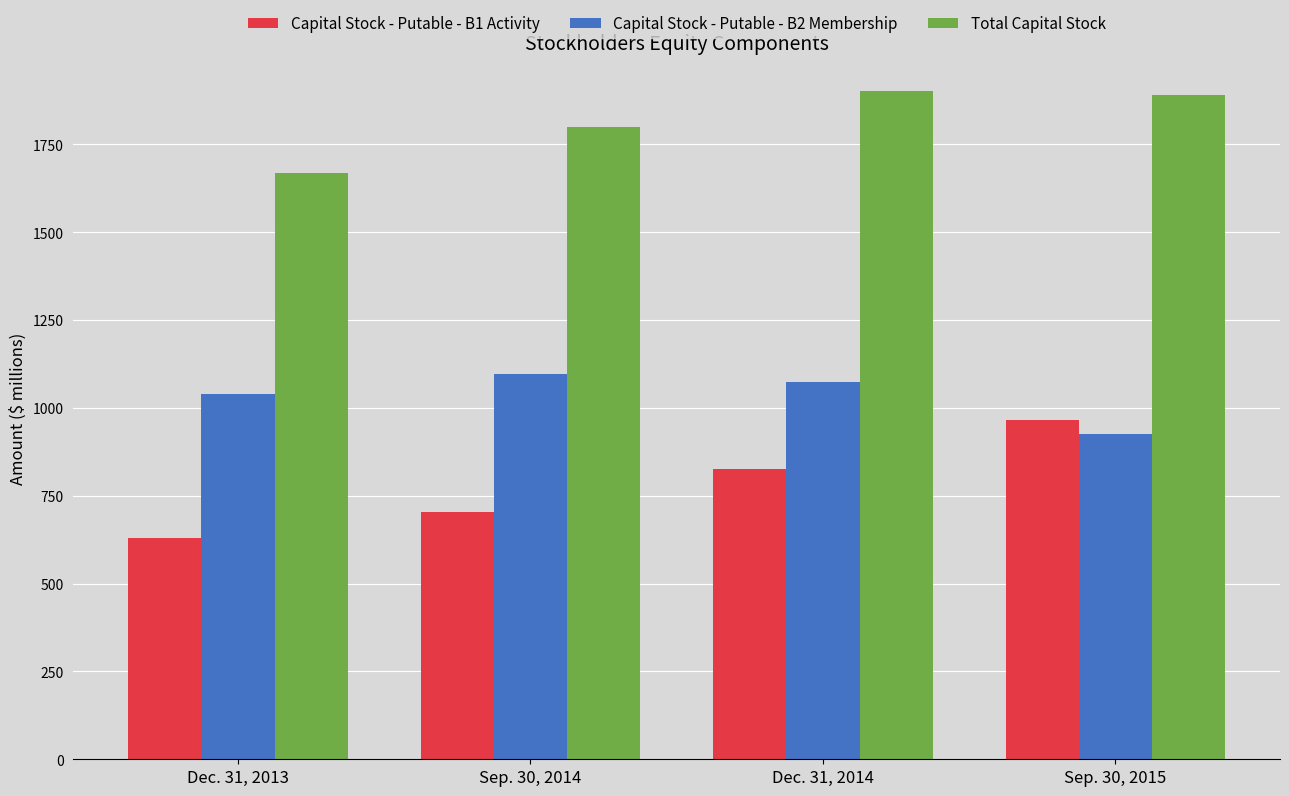

Which series changed the most between Dec. 31, 2013 and Dec. 31, 2014?

Total Capital Stock